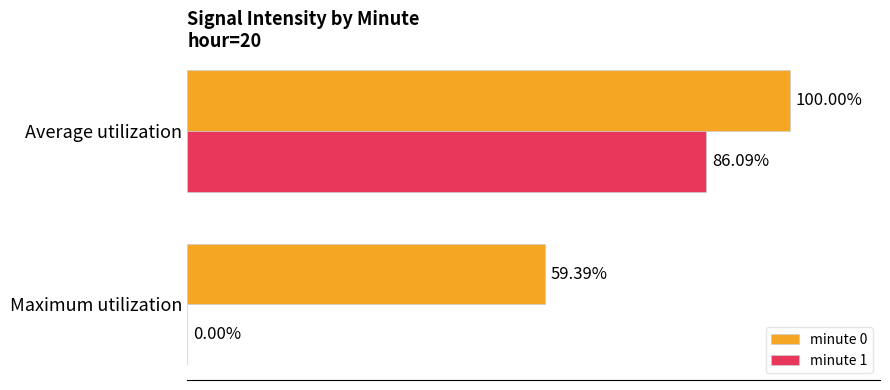

Which series has the largest total across all categories?

minute 0